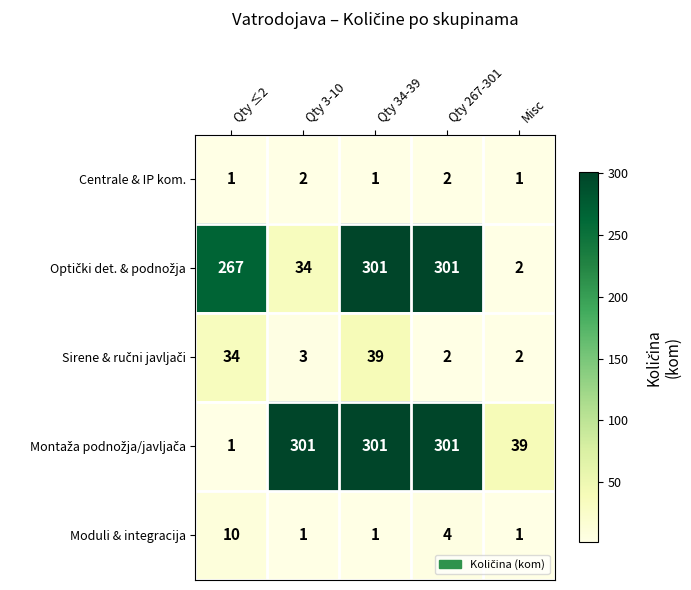

At which category is the sum across all series the highest?

Qty 34-39